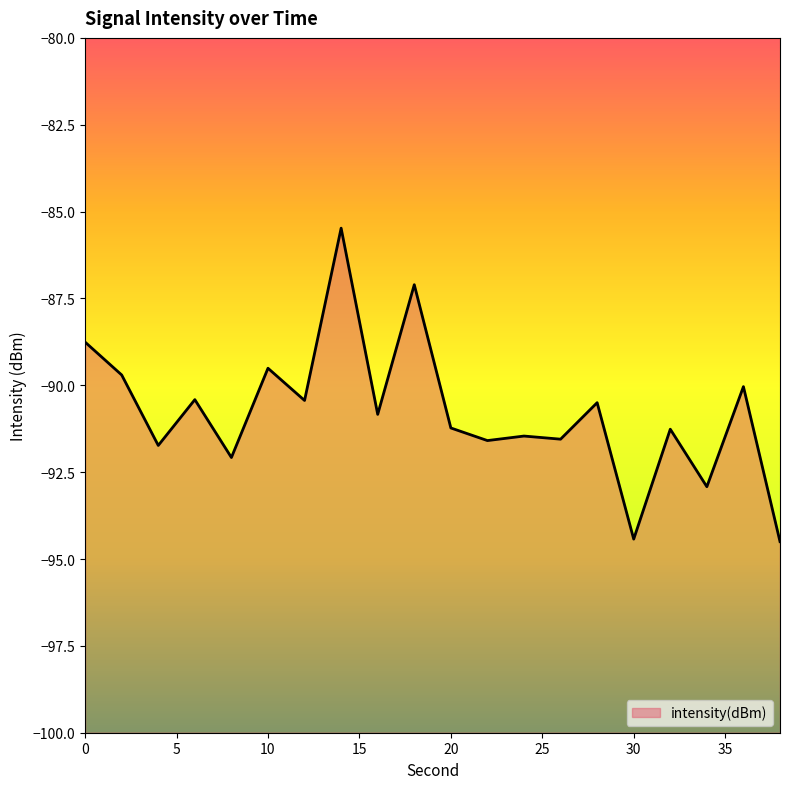

What is the sum of all values?

-1815.5